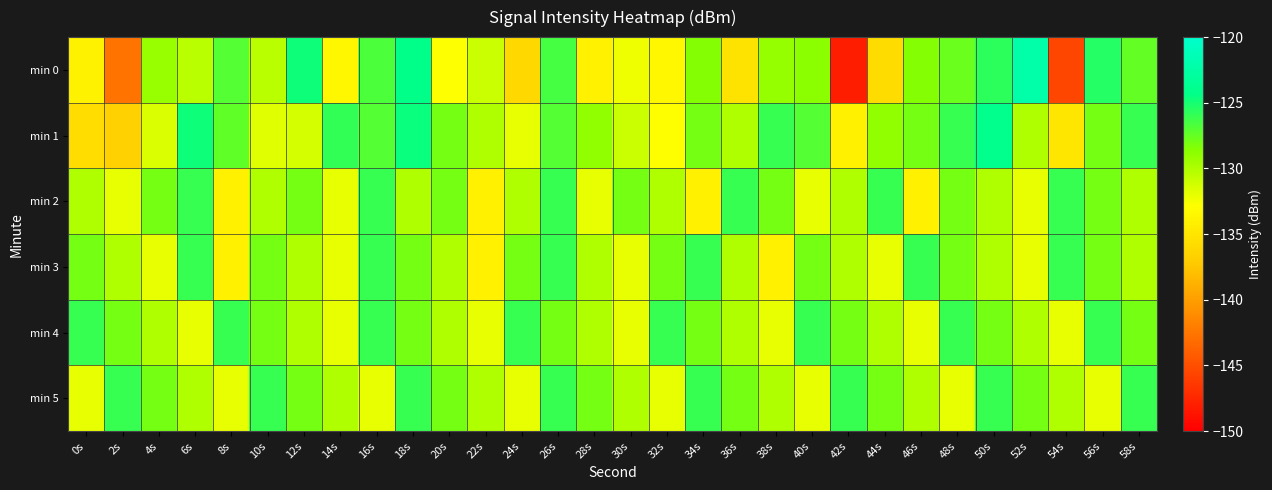

What is the minimum value shown in the chart?

-148.1